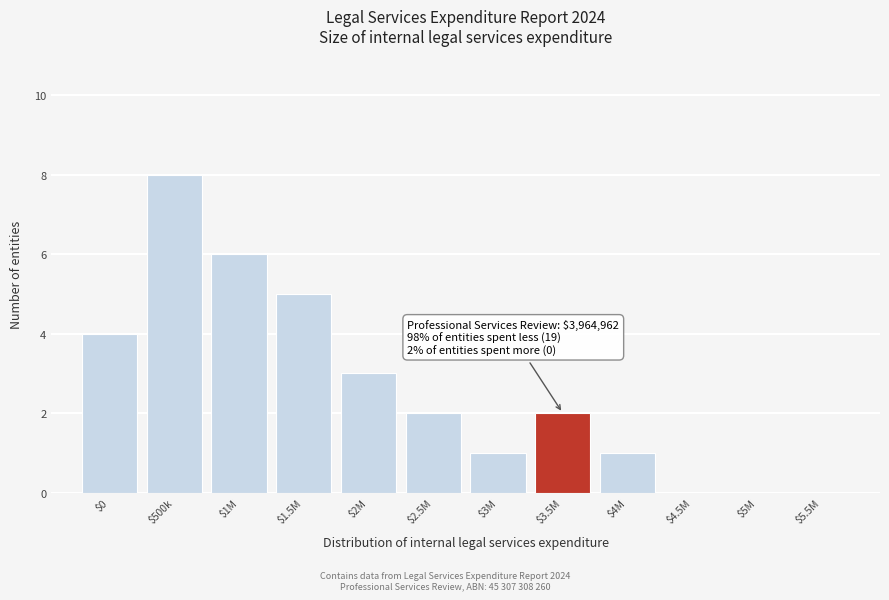

What is the maximum value shown in the chart?

8